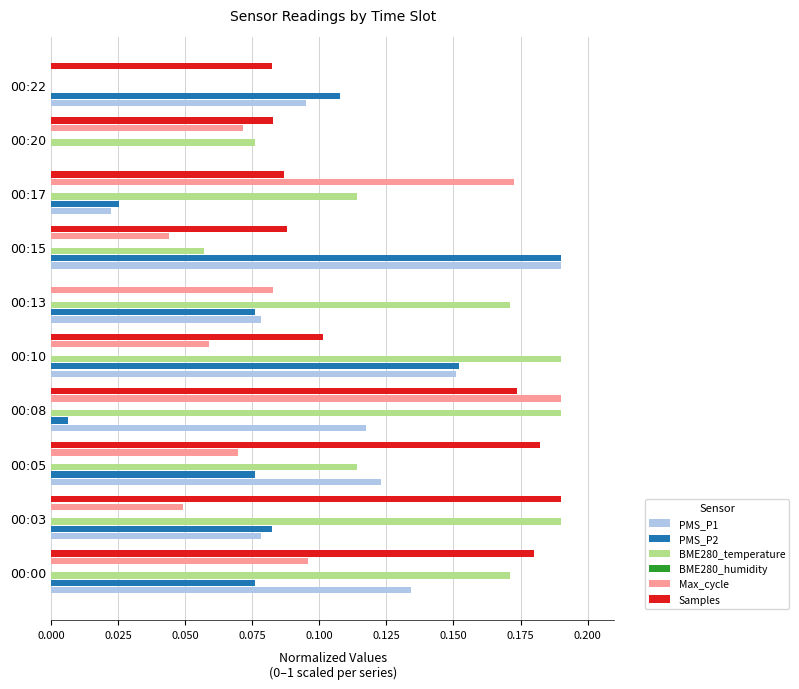

What is the difference between the BME280_temperature values at 00:00 and 00:20?

0.1